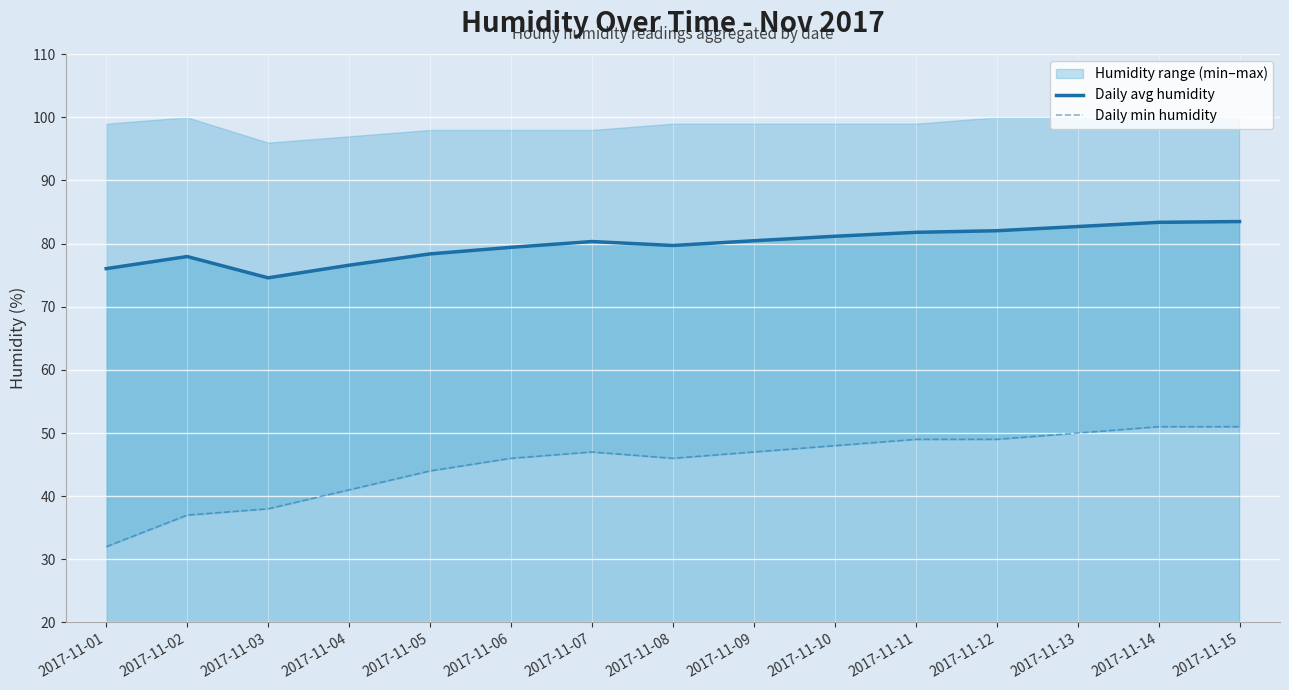

What is the sum of the Daily min humidity values at 2017-11-06 and 2017-11-08?

92.0